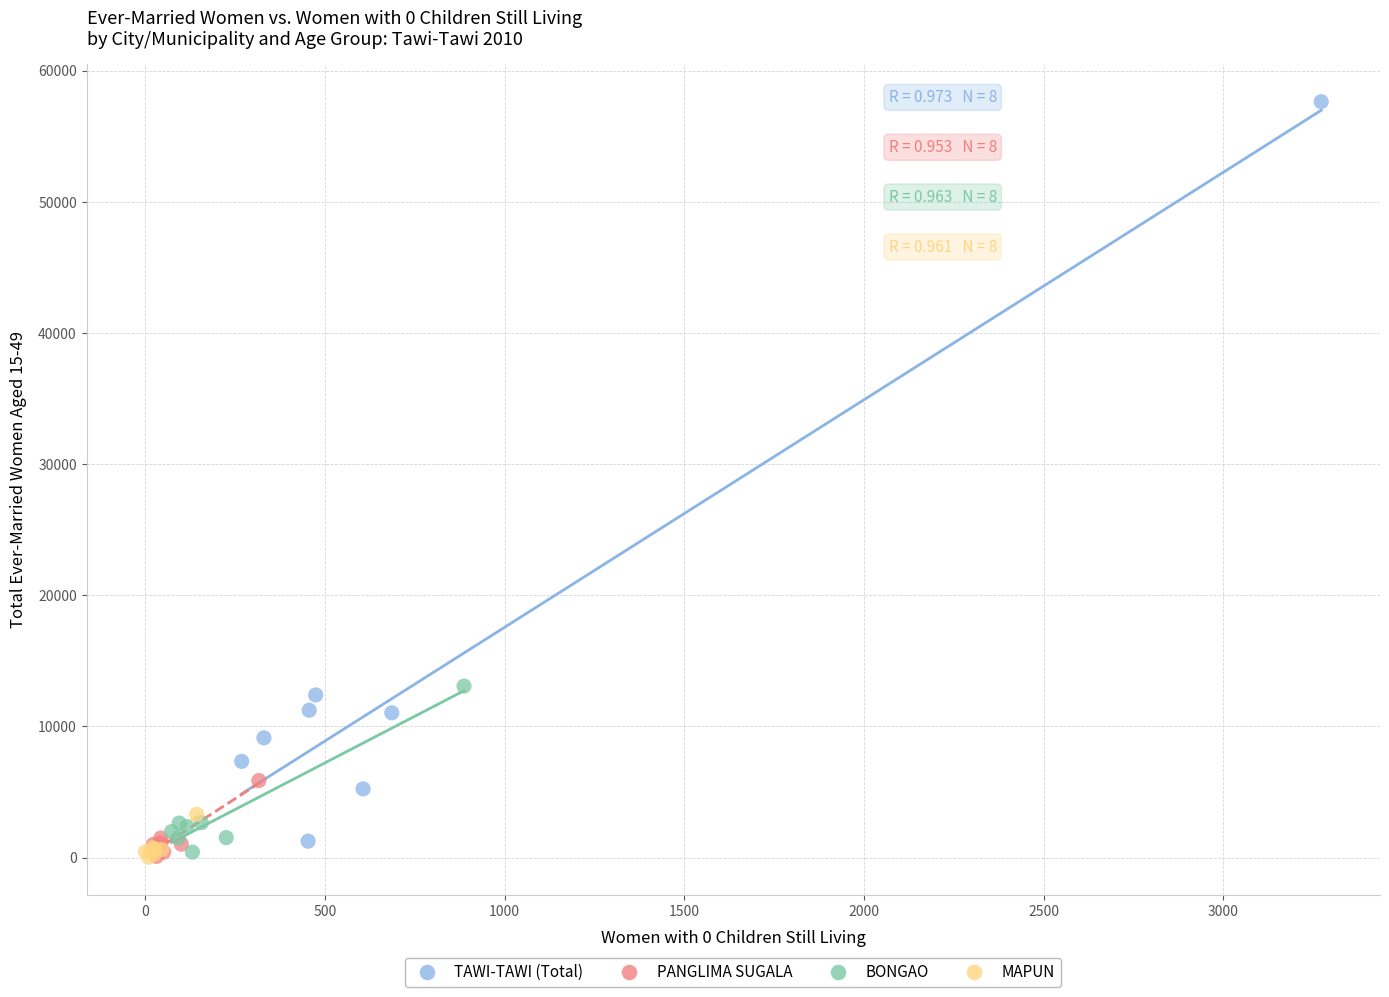

Which series has the widest spread of Y values?

TAWI-TAWI (Total)